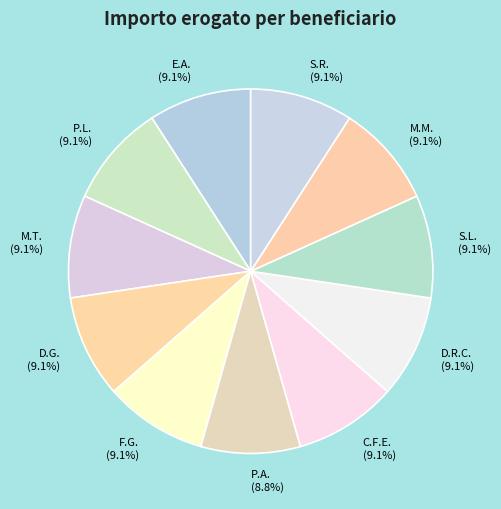

Is there a majority slice in this chart?

No